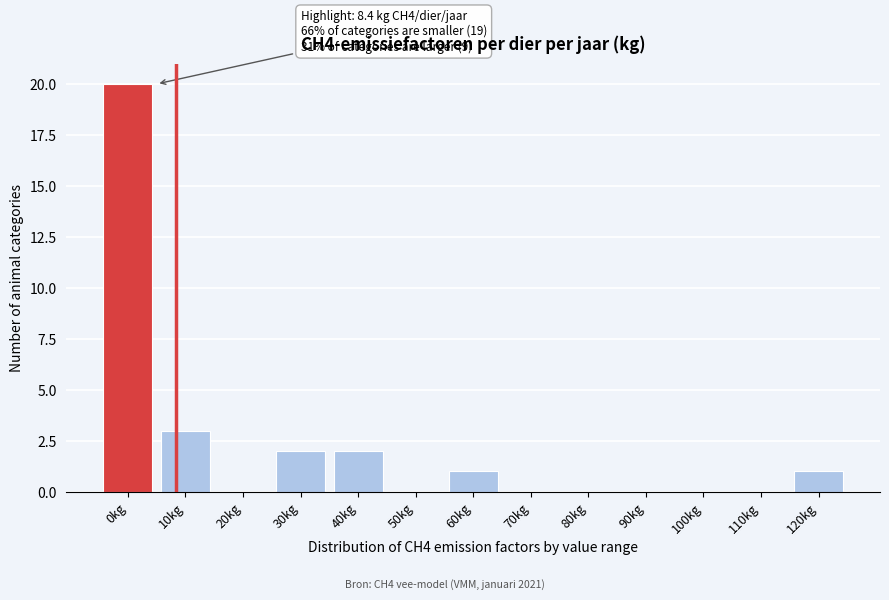

Reading right to left, what are all the values shown in this chart?

120kg=1	110kg=0	100kg=0	90kg=0	80kg=0	70kg=0	60kg=1	50kg=0	40kg=2	30kg=2	20kg=0	10kg=3	0kg=20